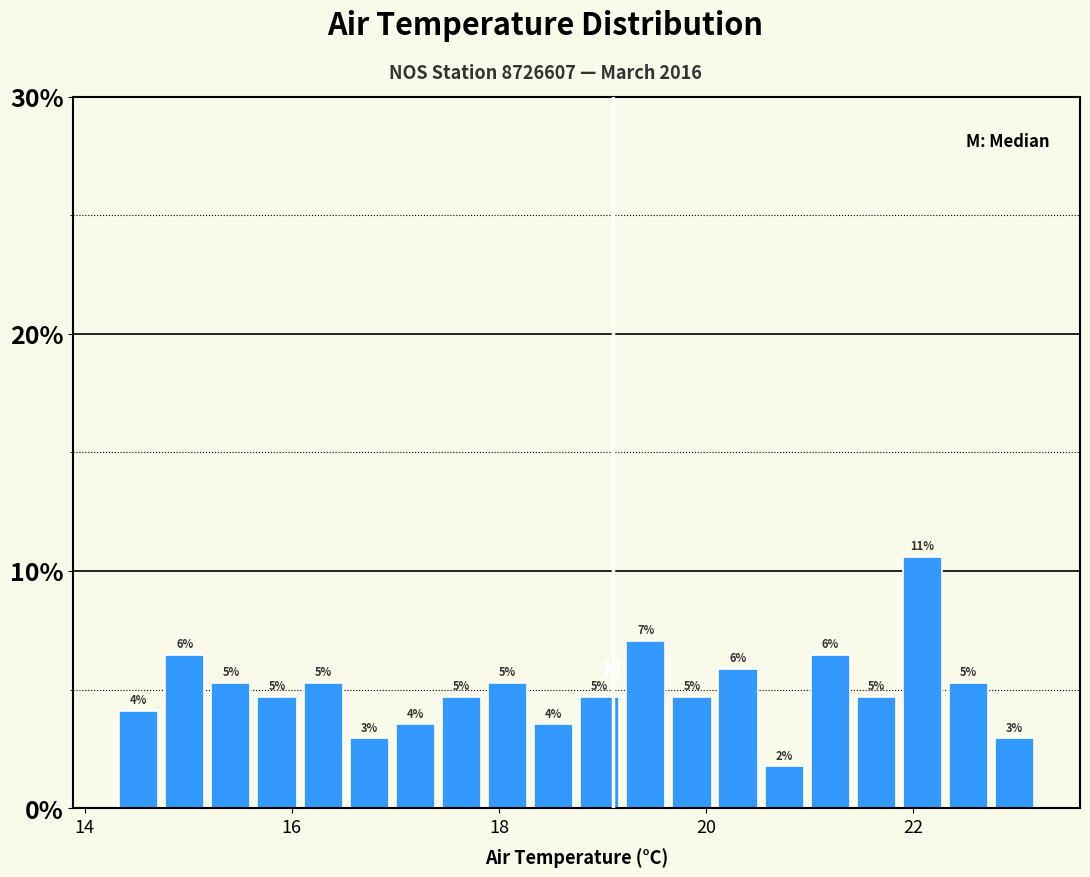

Around what value on the x-axis is the tallest bar? Give the approximate position of its centre, as read against the axis.

22.0